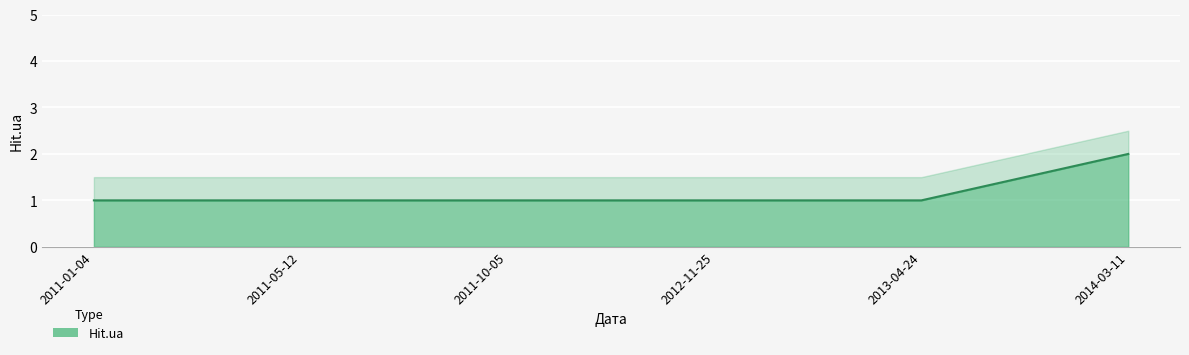

What value does the data have at 2011-05-12?

1